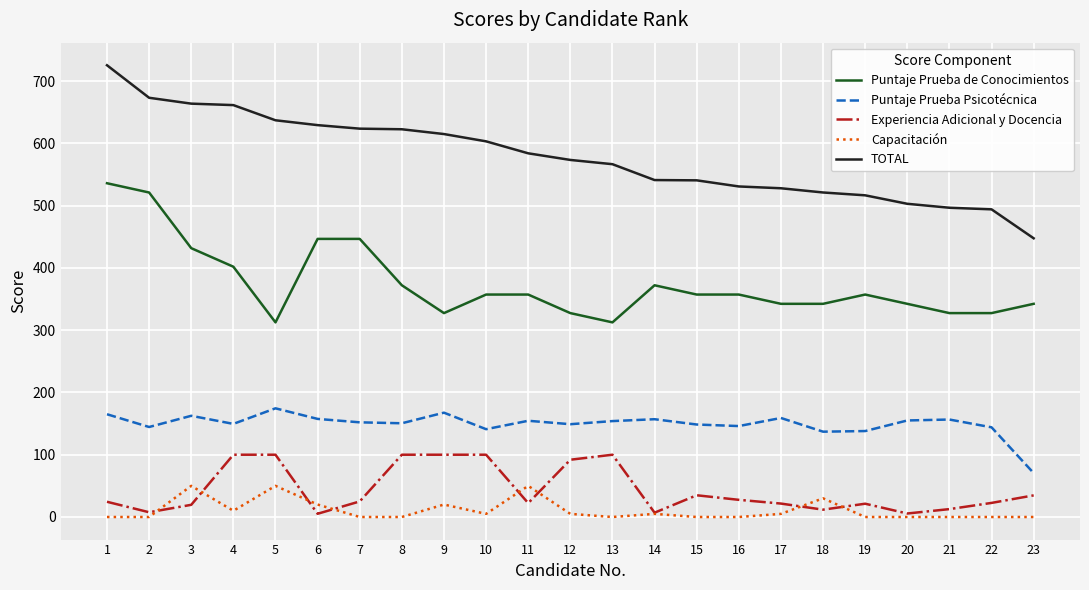

Is the value of Puntaje Prueba Psicotécnica at 12 greater than the value of TOTAL at 7?

No